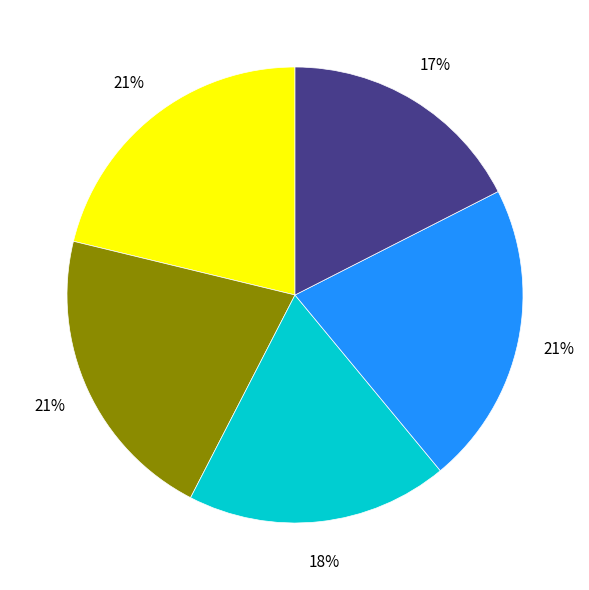

Count the number of slices in the pie.

5